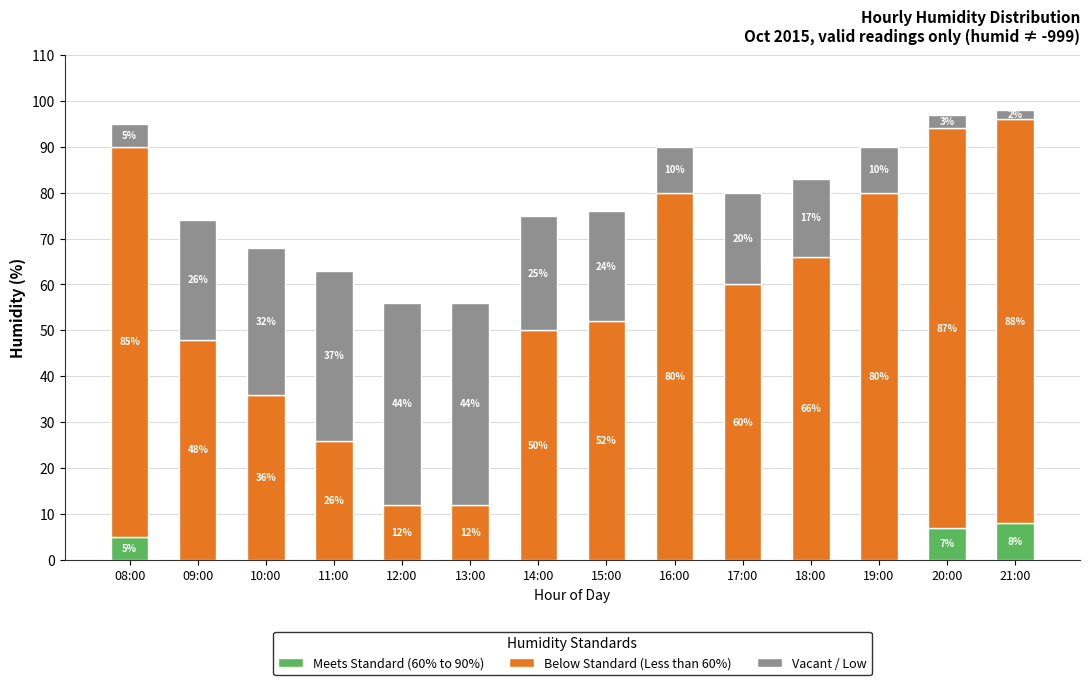

True or false: Meets Standard (60% to 90%) has a value of 0 at 10:00.

True